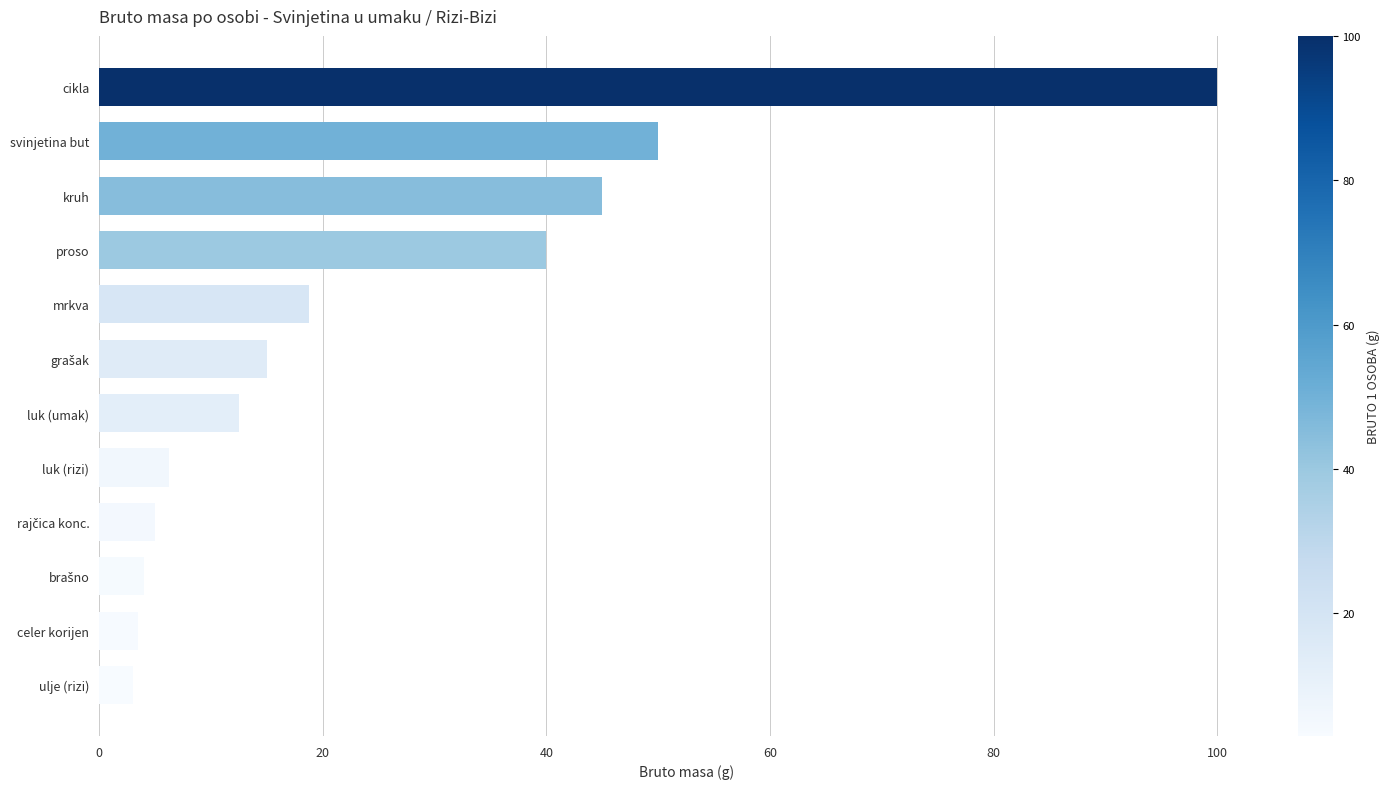

What is the label of the 7th bar from the top?

luk (umak)